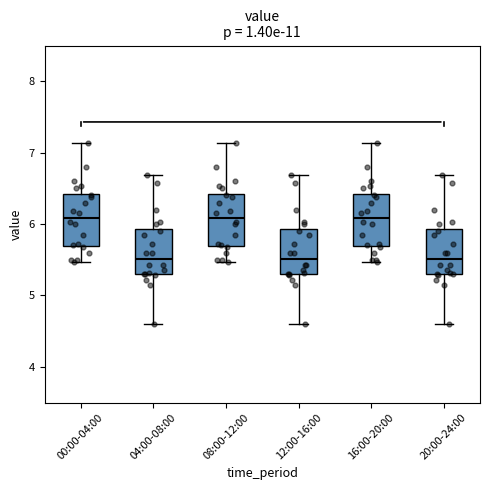

Reading left to right, transcribe this box plot: for each box, give where its median line is, the range the box spans, and where its two whiskers end, as read against the y-axis. The values are not printed on the chart, so give them approximately, as read against the axis.

00:00-04:00: median 6.1, box 5.7 to 6.4, whiskers 5.5 to 7.1
04:00-08:00: median 5.5, box 5.3 to 5.9, whiskers 4.6 to 6.7
08:00-12:00: median 6.1, box 5.7 to 6.4, whiskers 5.5 to 7.1
12:00-16:00: median 5.5, box 5.3 to 5.9, whiskers 4.6 to 6.7
16:00-20:00: median 6.1, box 5.7 to 6.4, whiskers 5.5 to 7.1
20:00-24:00: median 5.5, box 5.3 to 5.9, whiskers 4.6 to 6.7